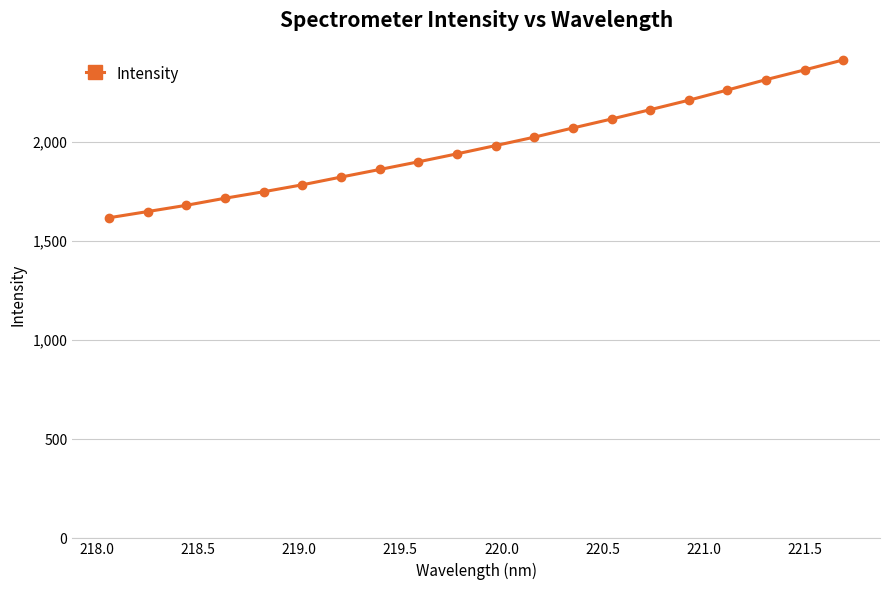

What is the greatest value displayed?

2414.6